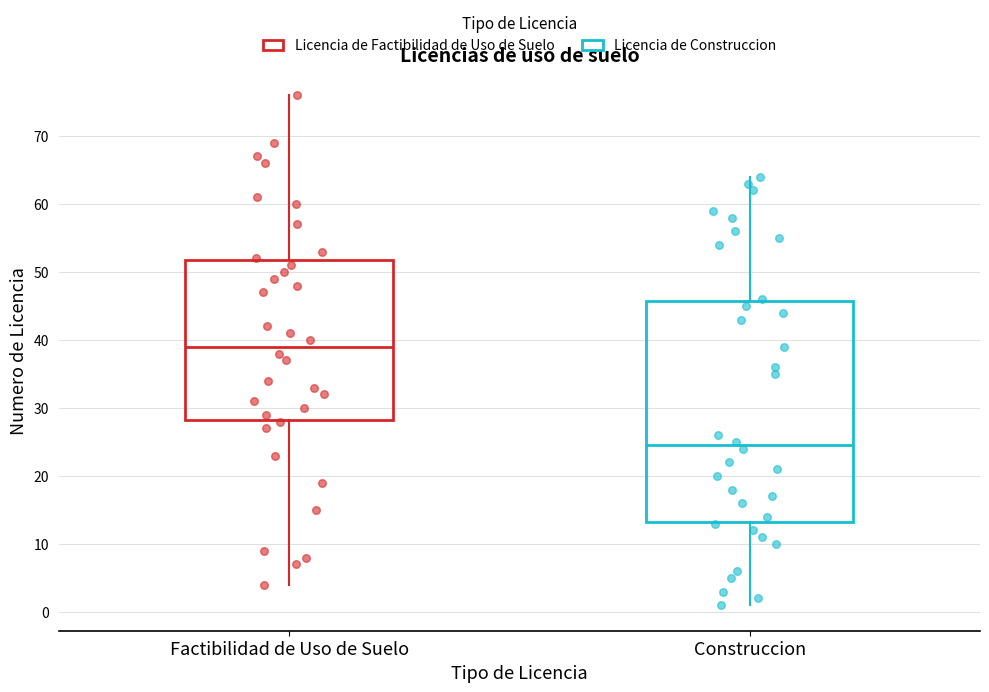

Reading left to right, read every box against the y-axis: the position of its median line, the range the box covers, and the ends of its whiskers. The values are not printed on the chart, so give them approximately, as read against the axis.

Factibilidad de Uso de Suelo: median 39, box 28 to 52, whiskers 4 to 76
Construccion: median 25, box 13 to 46, whiskers 1 to 64